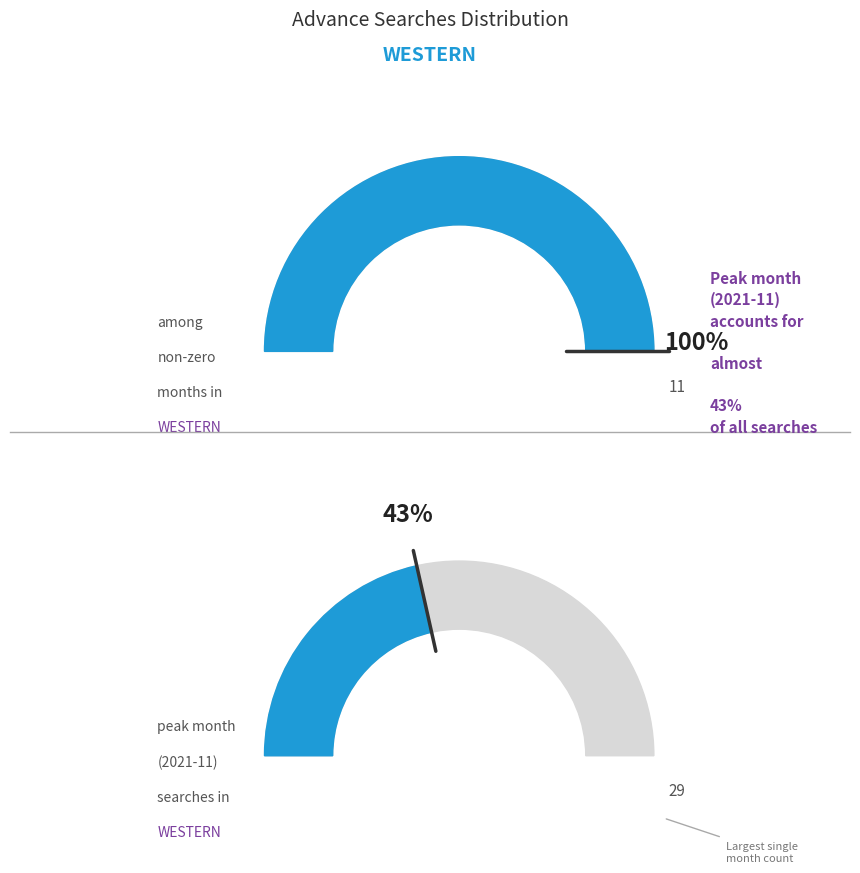

The 2022-03 slice represents 13% of the pie. True or false?

False